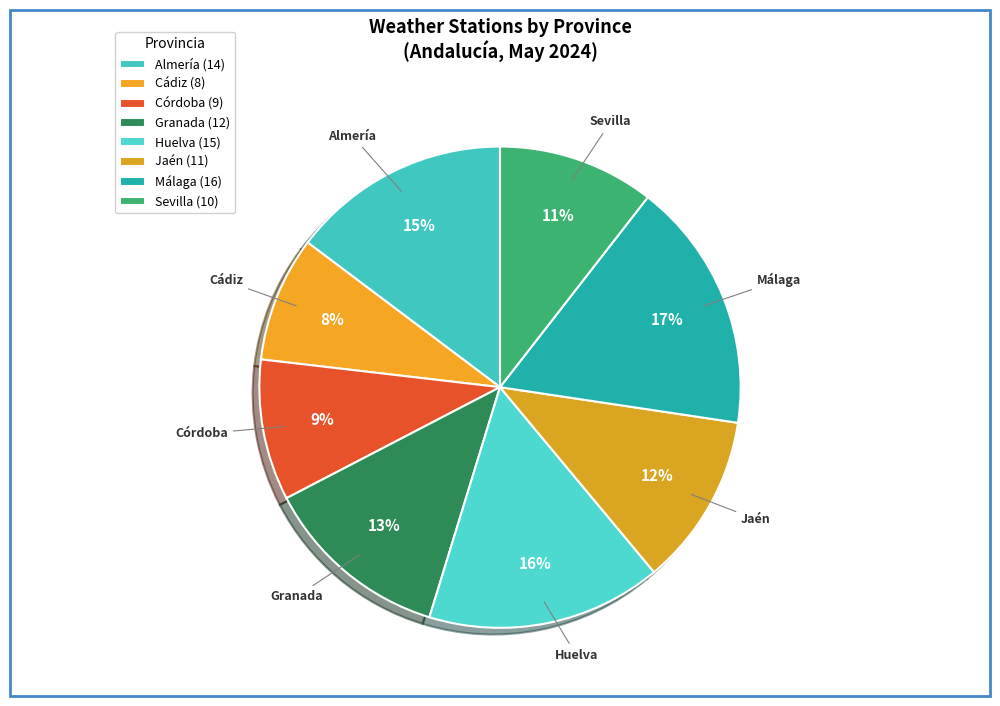

Which has a higher value, Cádiz or Granada?

Granada